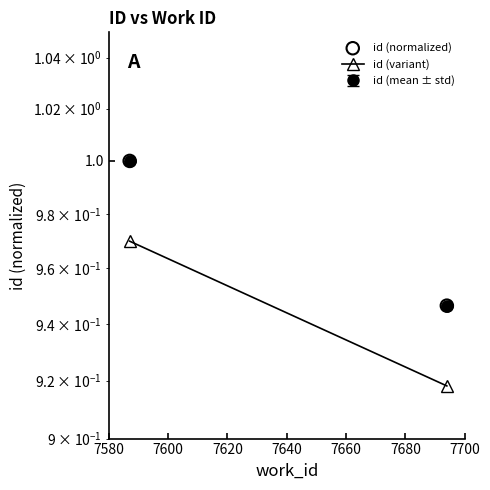

Which series reaches the maximum Y coordinate?

id (normalized)